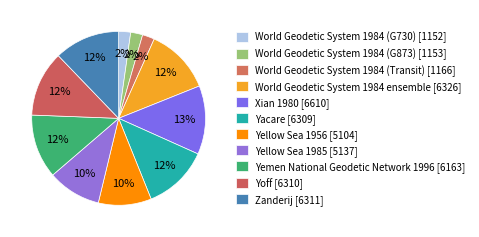

To the nearest percent, what is the difference between the largest and smallest slice percentages?

11%